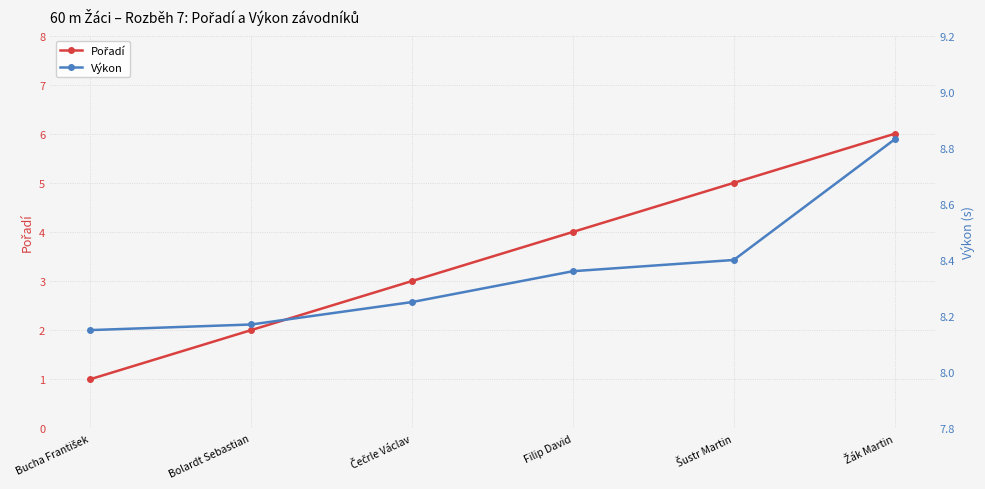

What position from the left is Filip David?

4